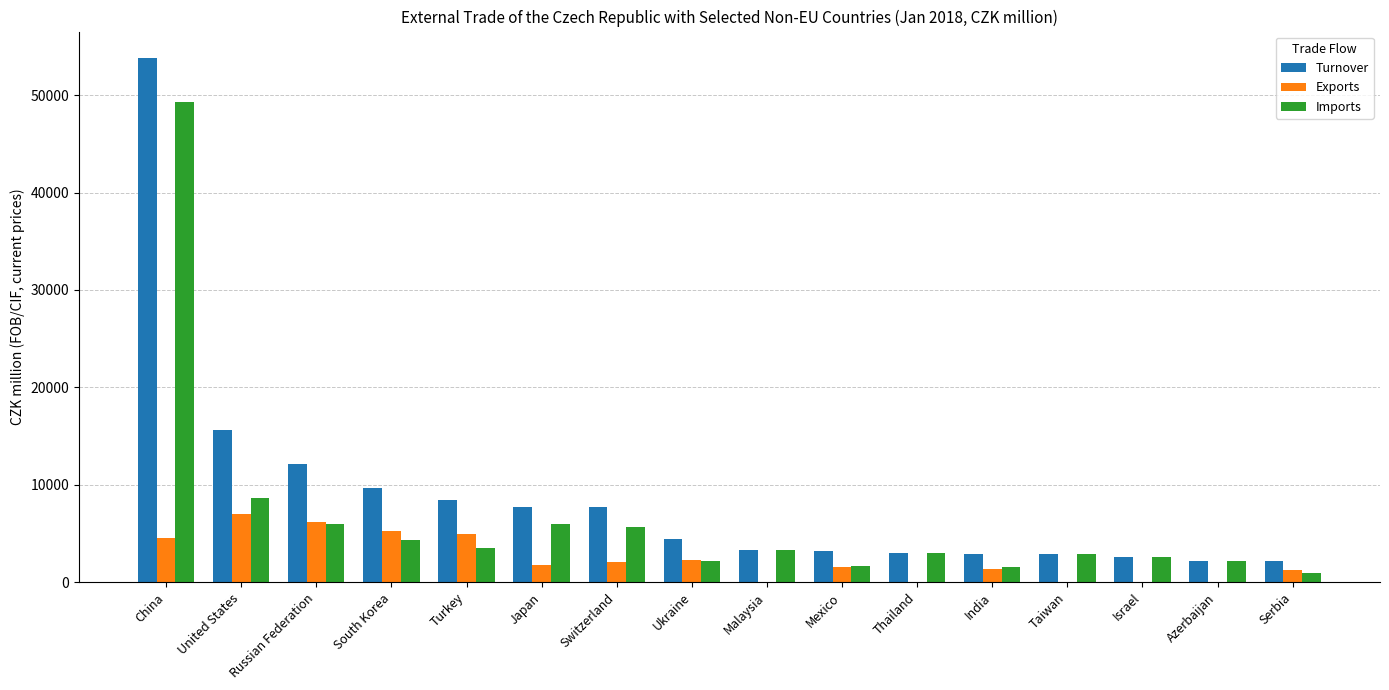

Is it true that Imports equals 2205 at Azerbaijan?

True